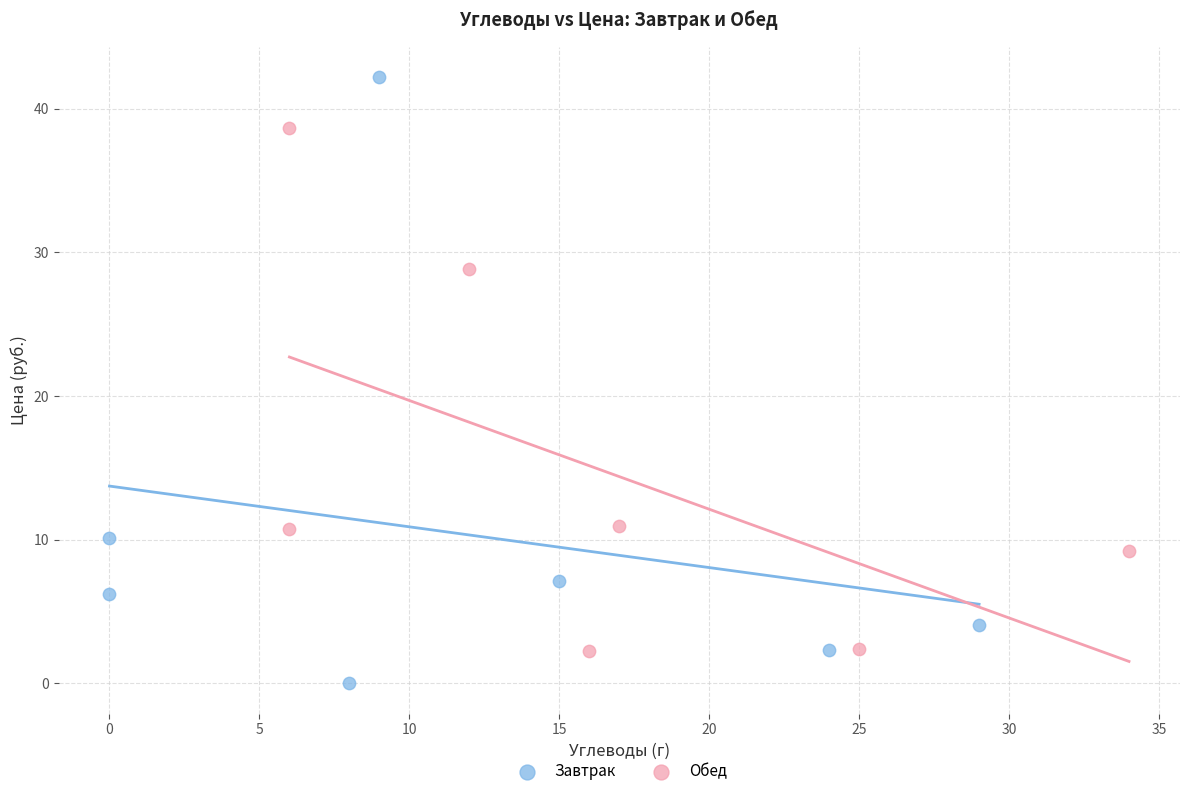

Which series contains the lowest Y value?

Завтрак